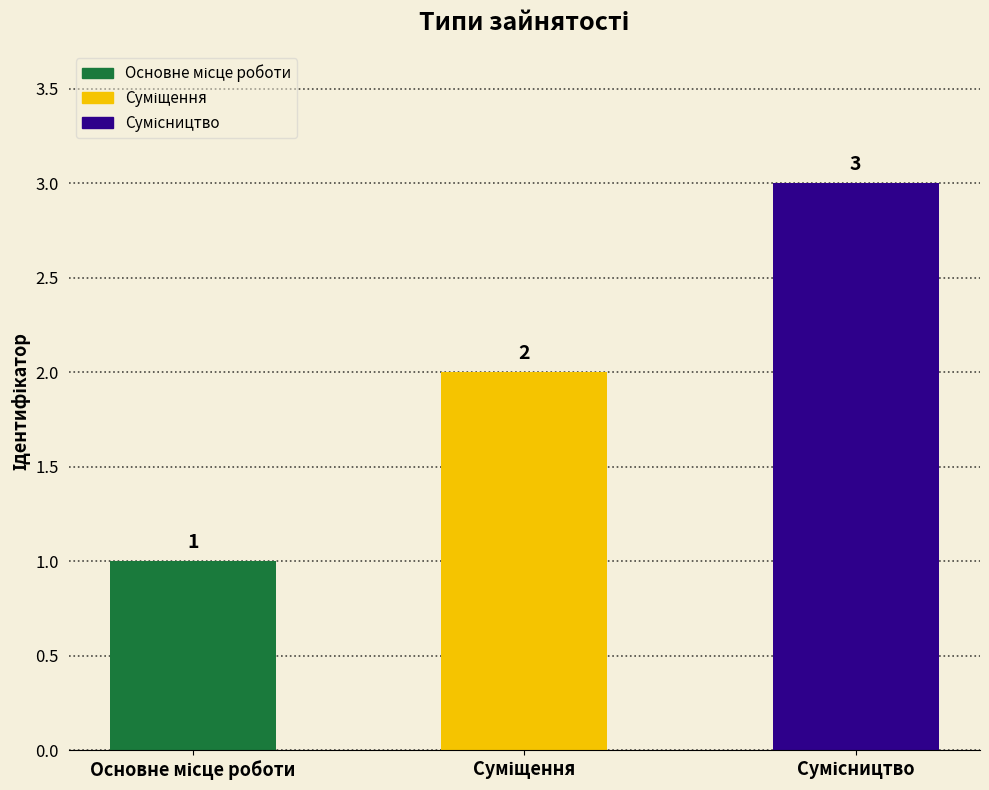

How many bars are there in total?

3